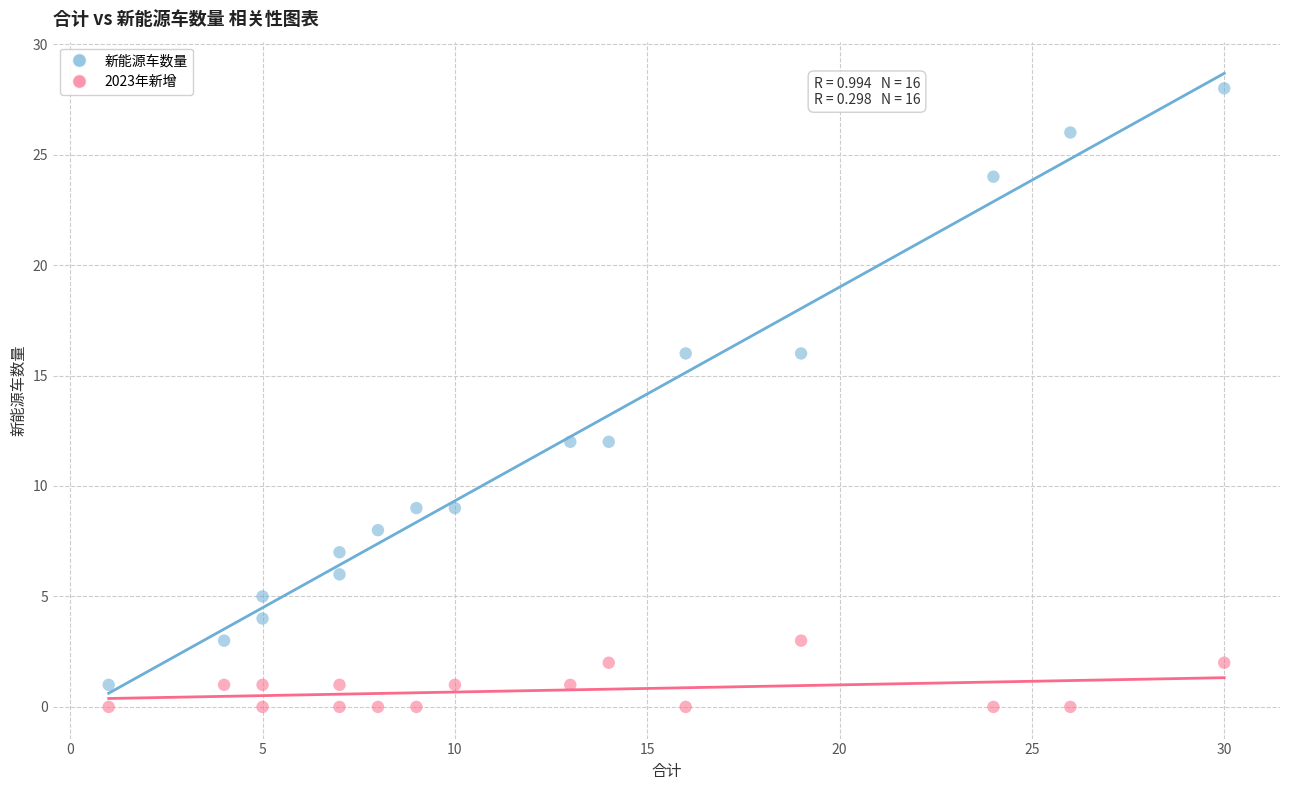

Across all data points, what is the range of X values (max minus min)?

29